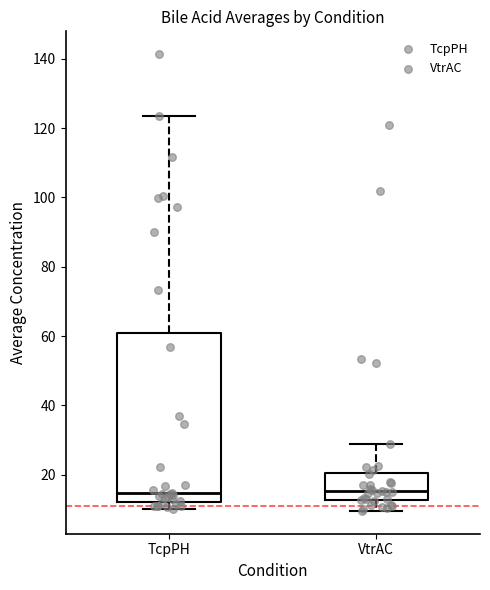

Reading left to right, transcribe this box plot: for each box, give where its median line is, the range the box spans, and where its two whiskers end, as read against the y-axis. The values are not printed on the chart, so give them approximately, as read against the axis.

TcpPH: median 14, box 12 to 60, whiskers 10 to 124
VtrAC: median 16, box 12 to 20, whiskers 10 to 28